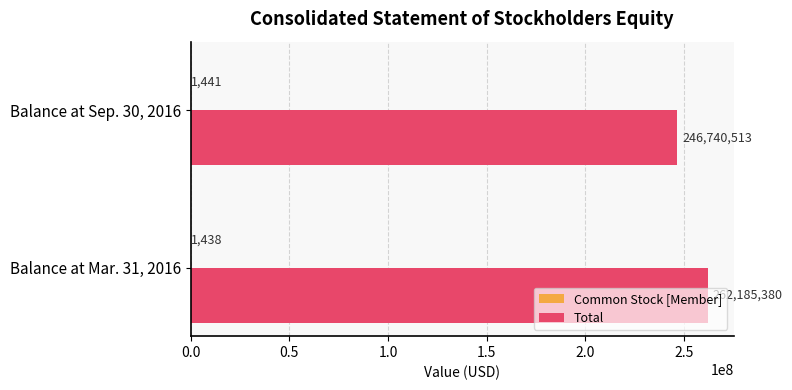

What is the approximate value of Total at Balance at Mar. 31, 2016, to the nearest 100?

262185400